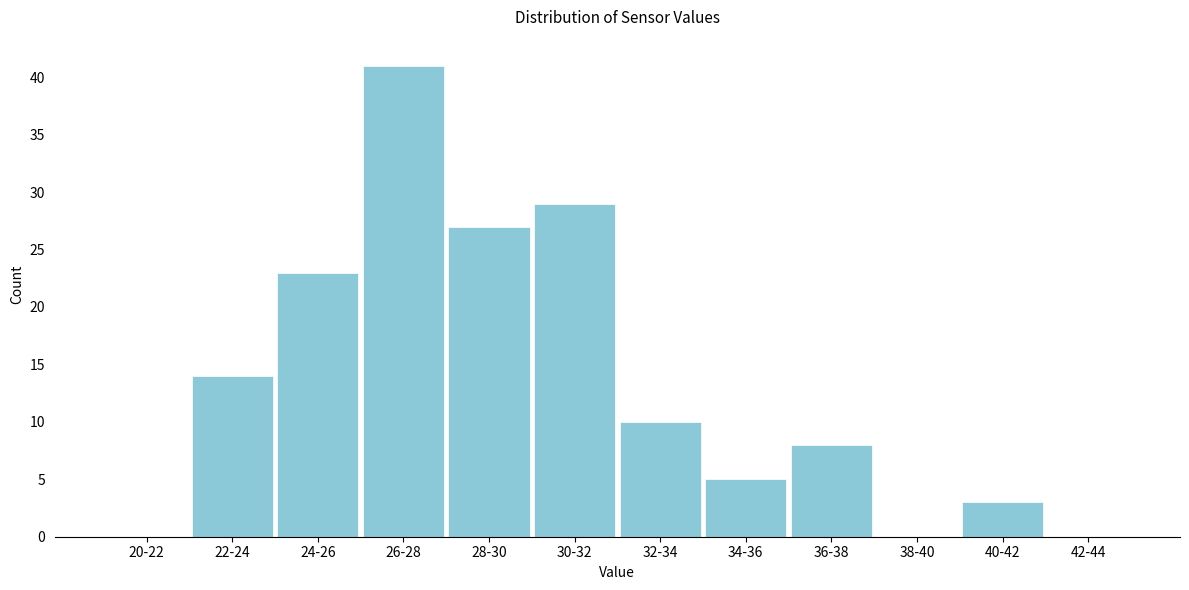

Reading left to right, what are all the values shown in this chart?

20-22=0	22-24=14	24-26=23	26-28=41	28-30=27	30-32=29	32-34=10	34-36=5	36-38=8	38-40=0	40-42=3	42-44=0